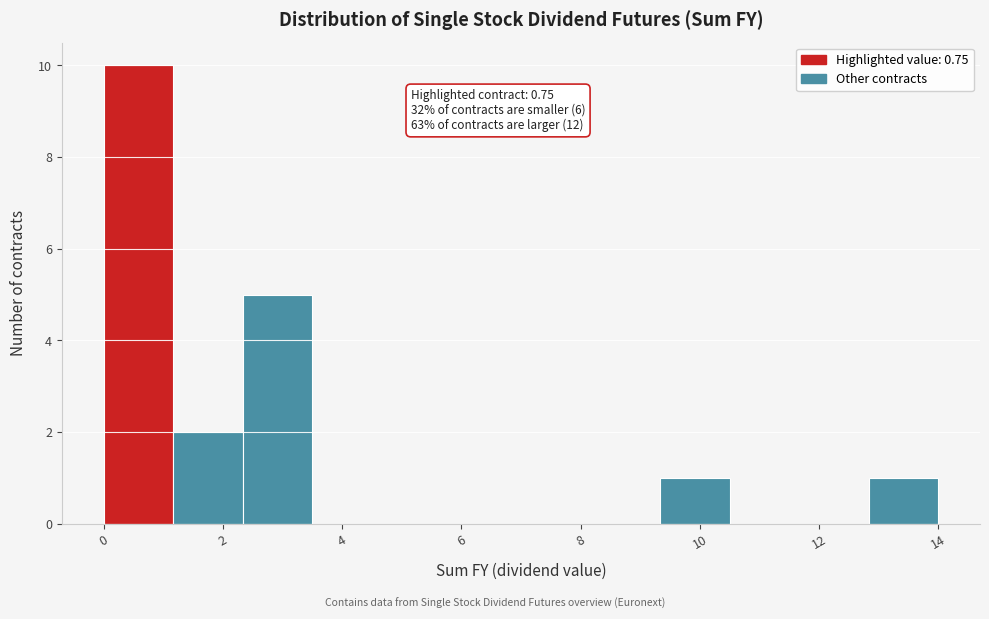

Which range on the x-axis has the tallest bar?

0.0 to 1.2